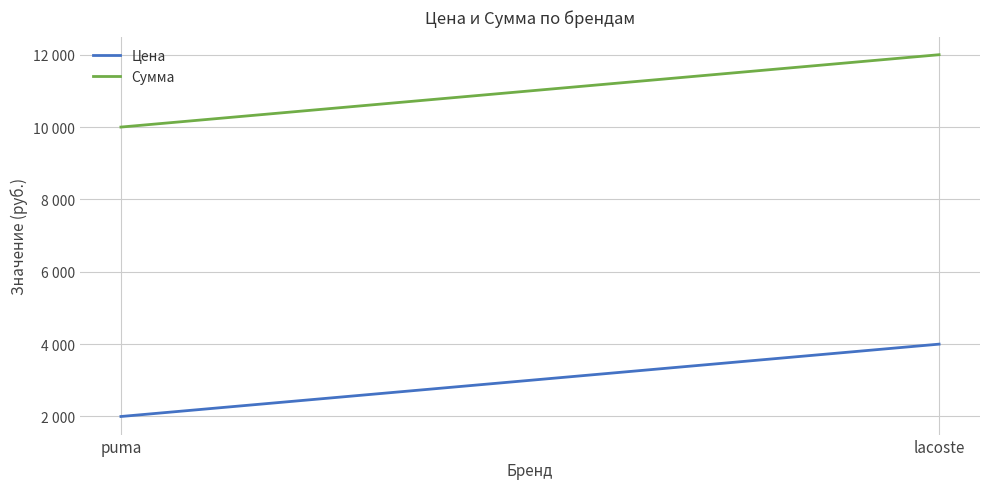

What is the label of the 2nd point from the left?

lacoste